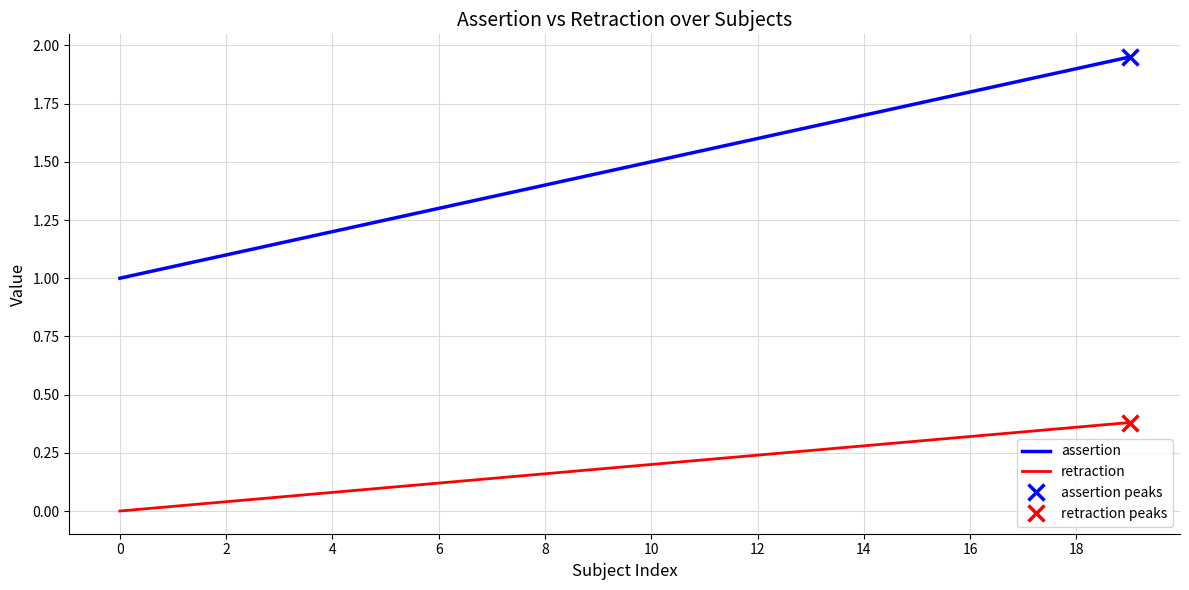

True or false: retraction has more than 1 points higher than both neighbors.

False